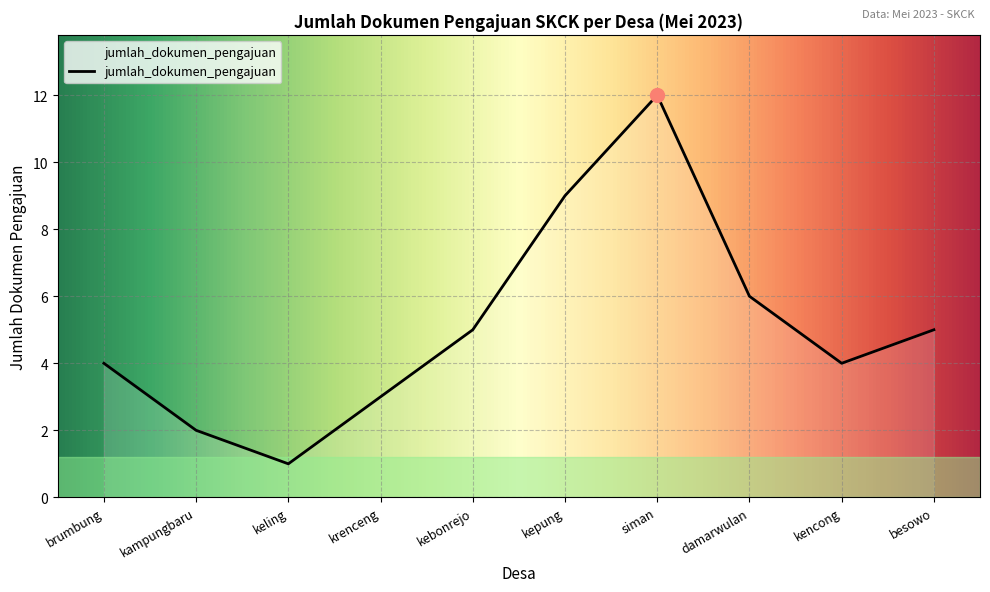

What is the difference between the maximum and minimum values?

11